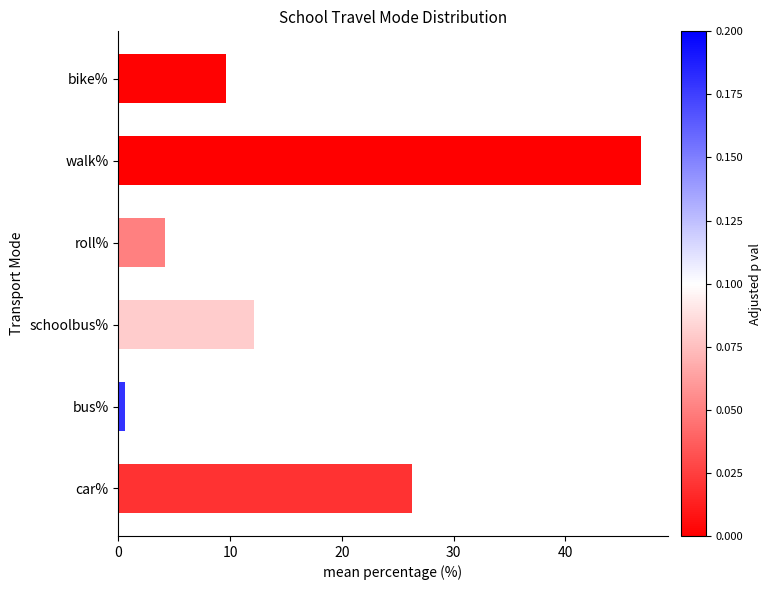

Reading bottom to top, transcribe all the data shown in this chart.

car%=26.3	bus%=0.6	schoolbus%=12.1	roll%=4.2	walk%=46.8	bike%=9.6